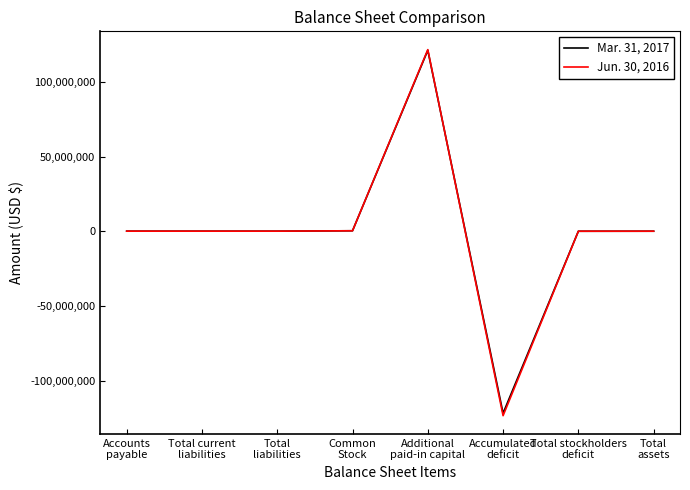

Which series has the largest range (max minus min)?

Jun. 30, 2016